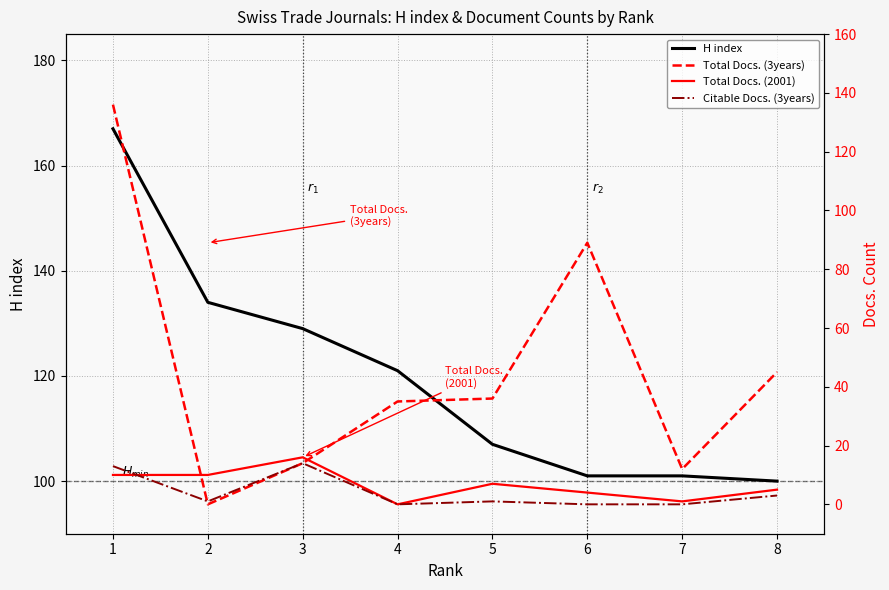

How many series are shown in this chart?

4